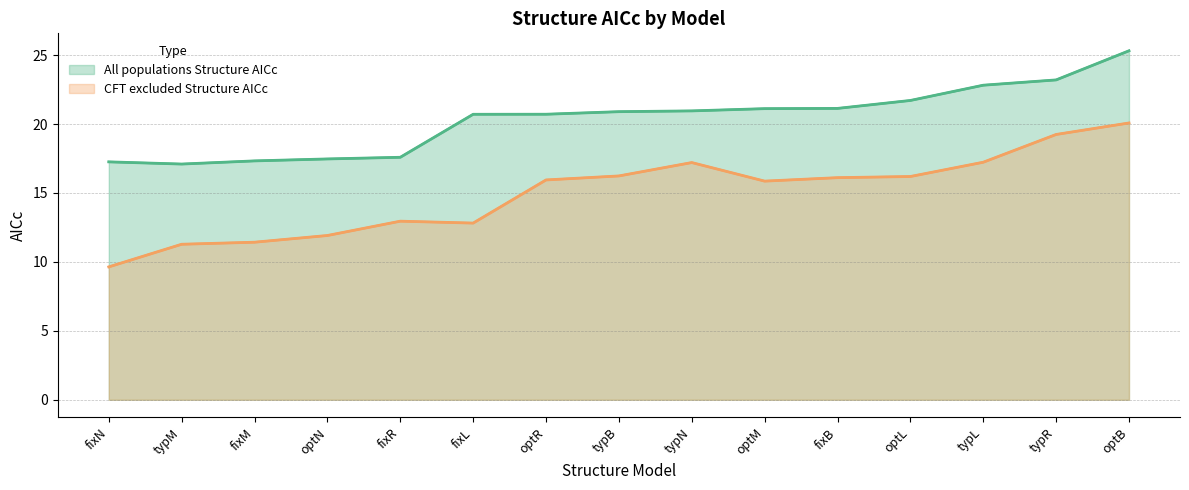

What is the minimum value shown in the chart?

9.6